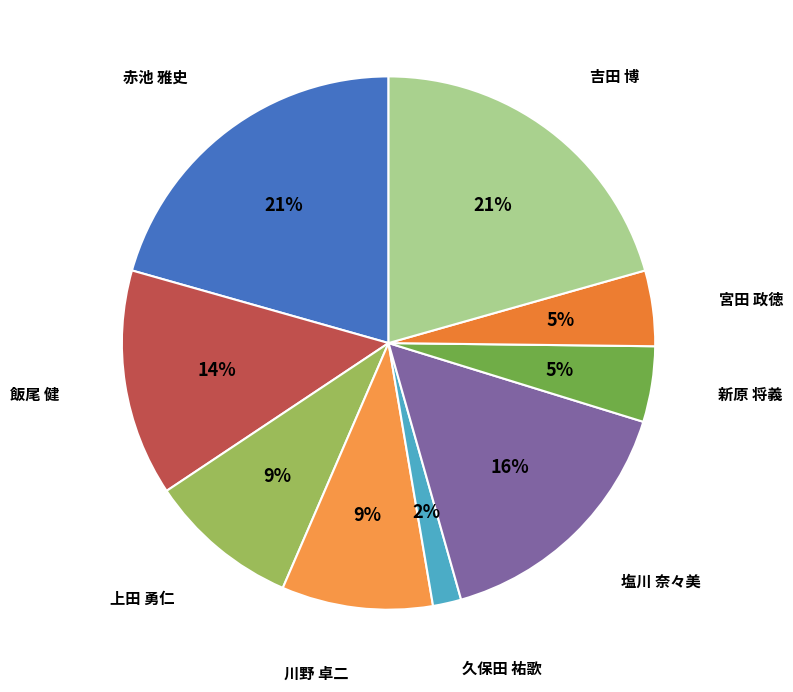

Which has a higher value, 塩川 奈々美 or 上田 勇仁?

塩川 奈々美